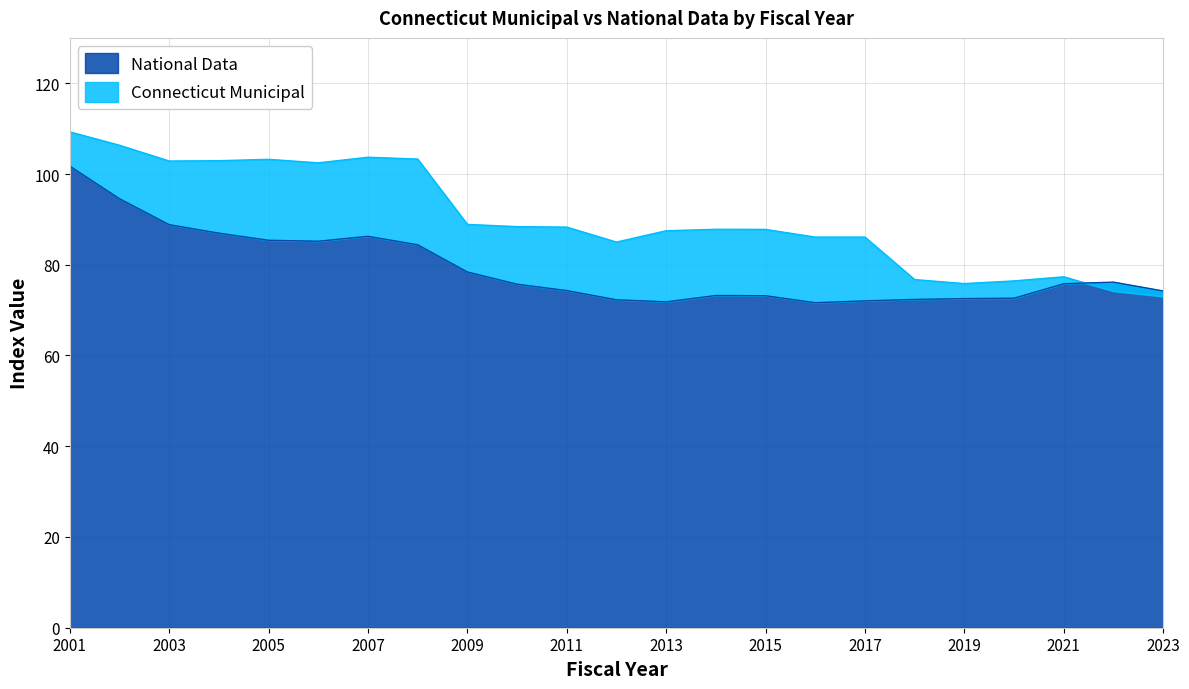

How many intersections are there between National Data and Connecticut Municipal?

1